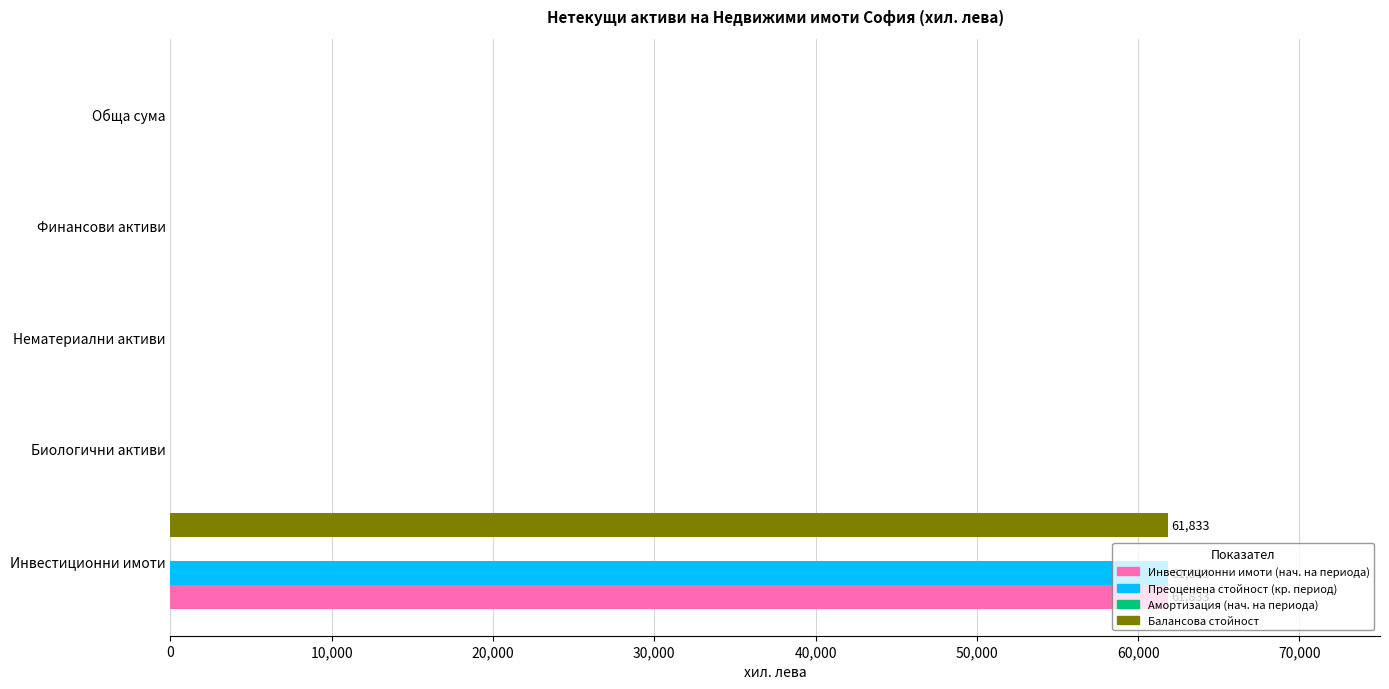

What is the highest value of the Инвестиционни имоти (нач. на периода) series?

61833